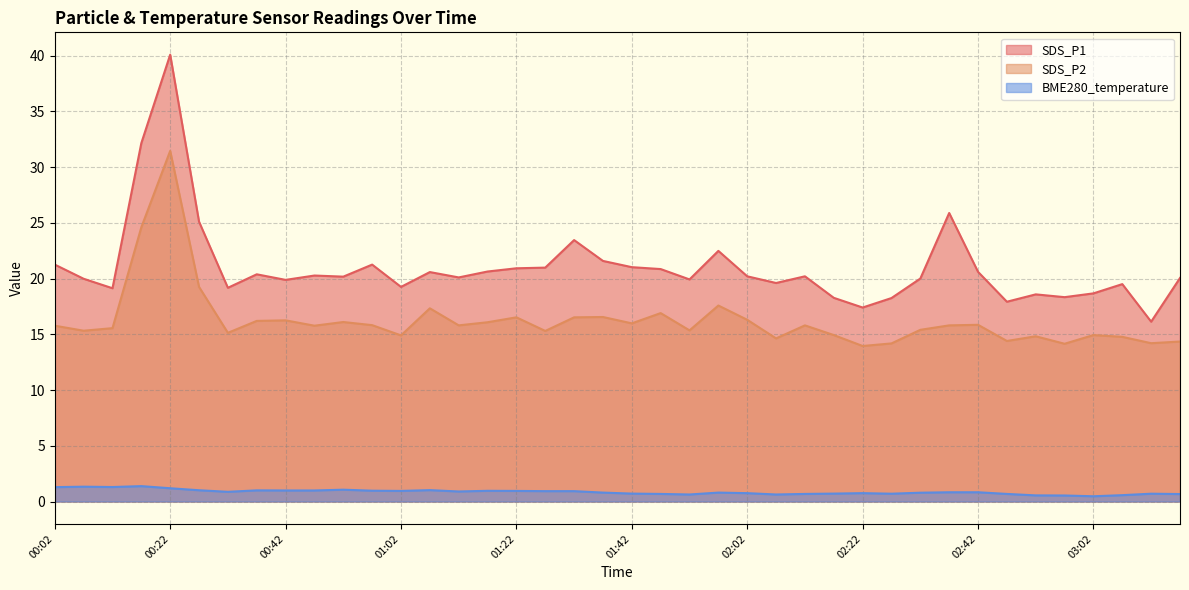

The value of BME280_temperature at 02:27 is 0.3. True or false?

False